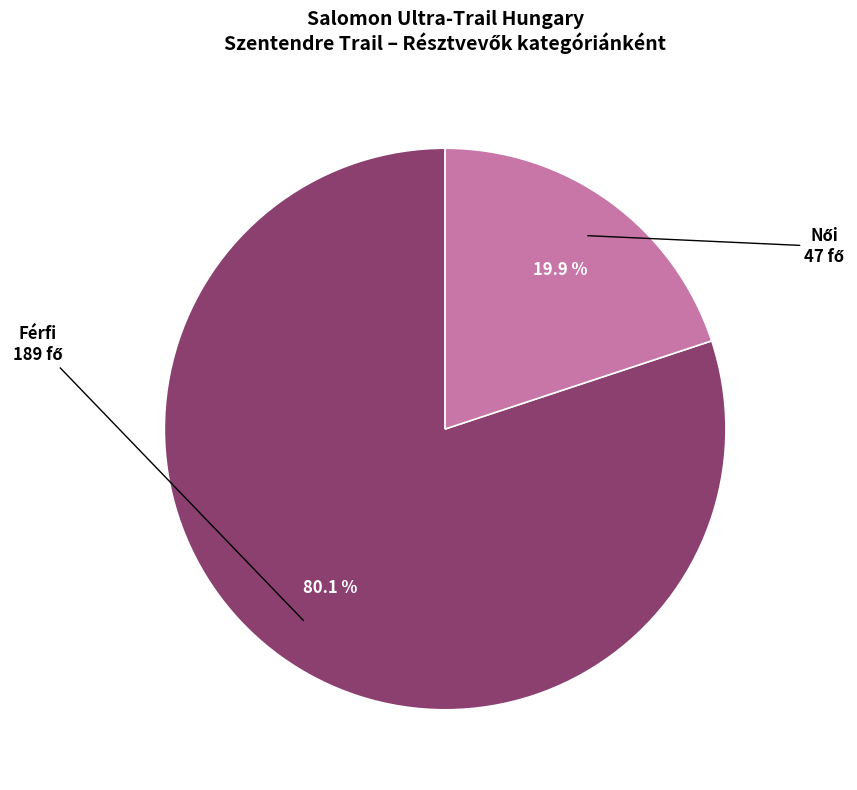

Count the number of slices in the pie.

2